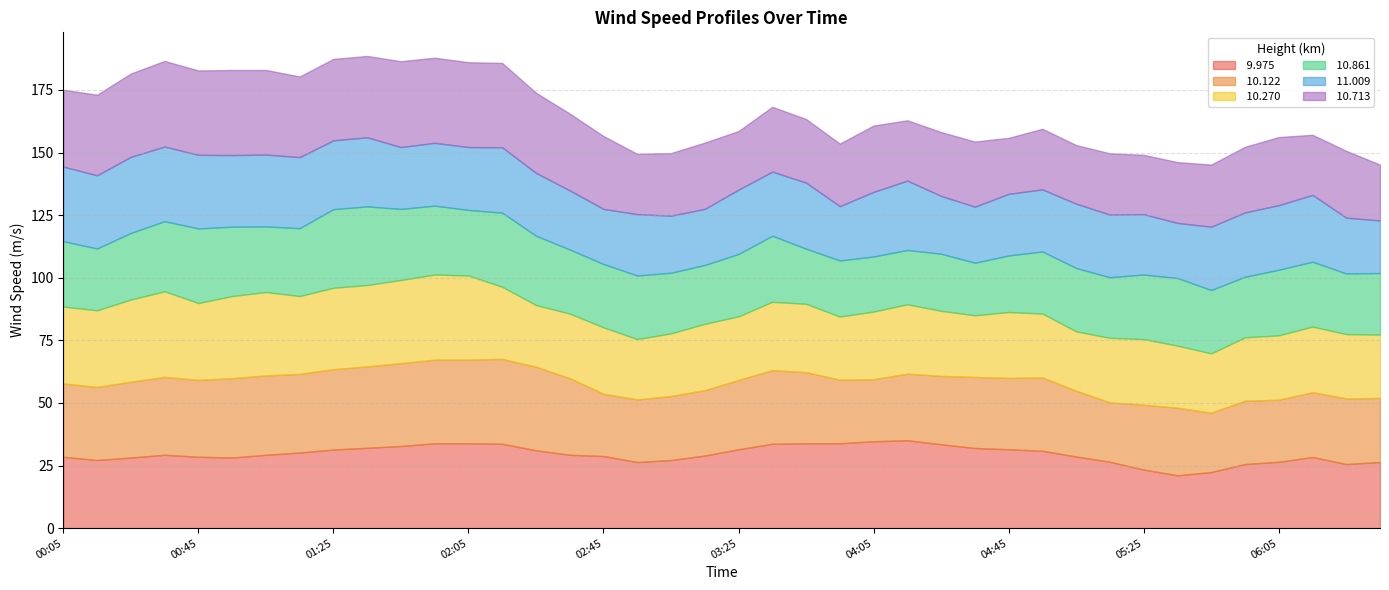

What position from the right is 06:05?

4